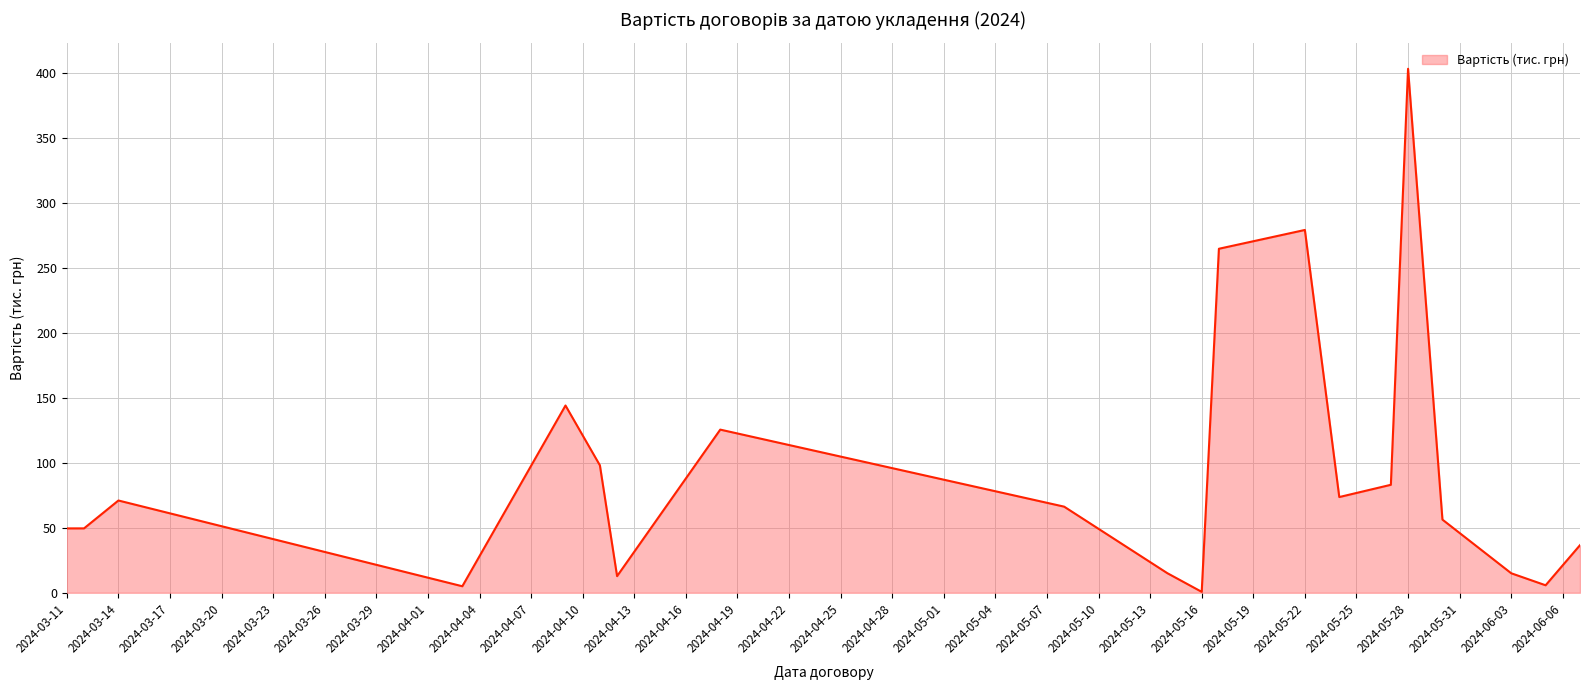

What is the maximum value shown in the chart?

403.0